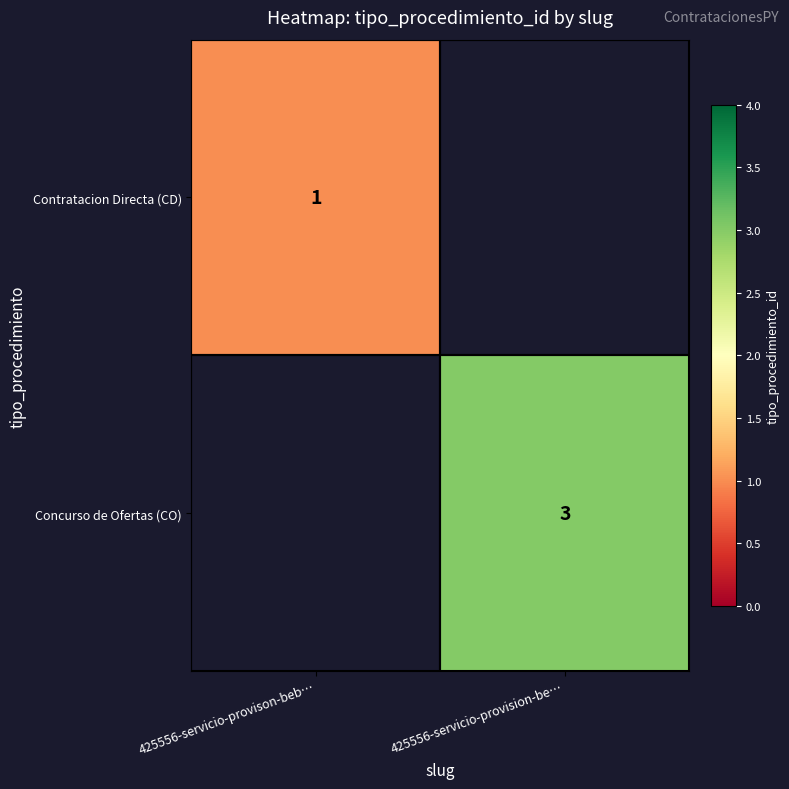

At which category does the chart reach its minimum across all series?

425556-servicio-provison-beb…